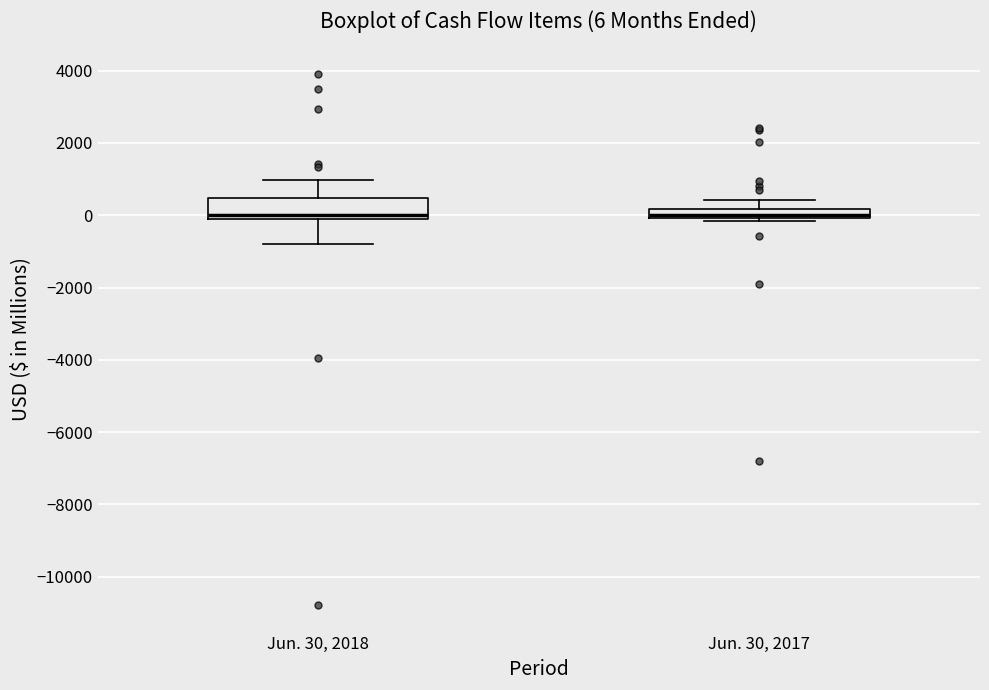

Comparing the boxes themselves (not the whiskers), which one is the tallest?

Jun. 30, 2018